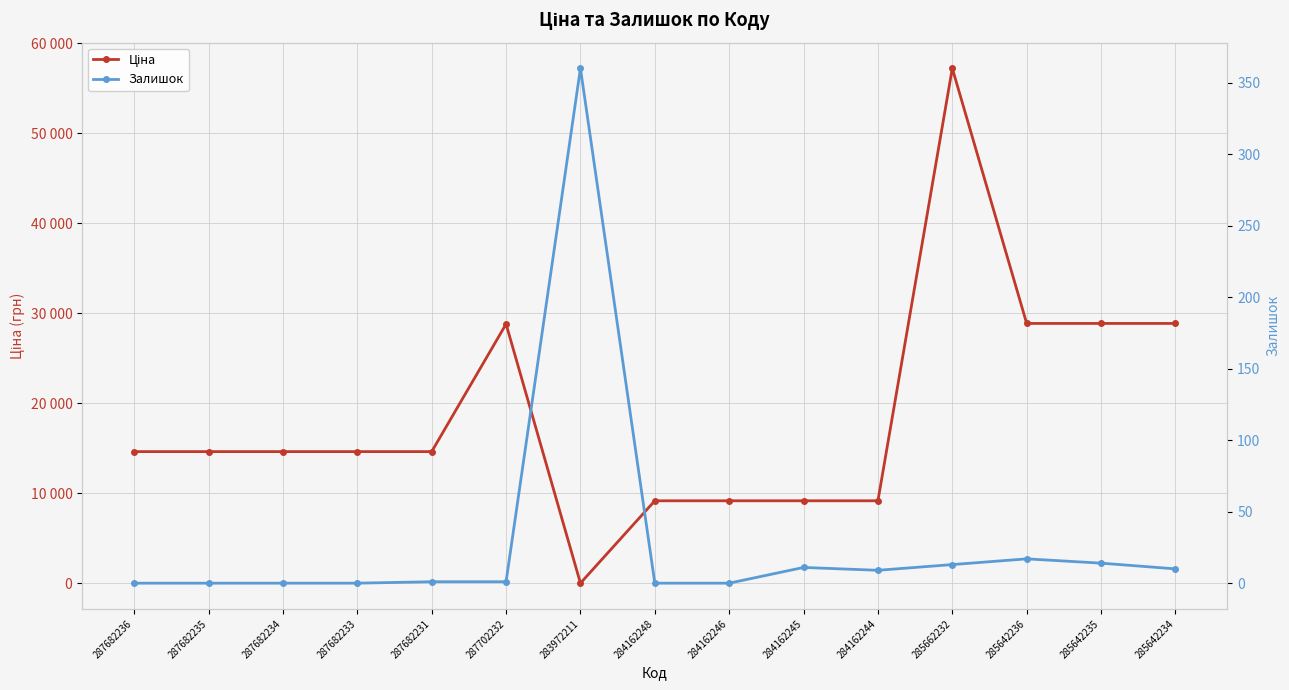

At how many categories does at least one series exceed 32062?

1